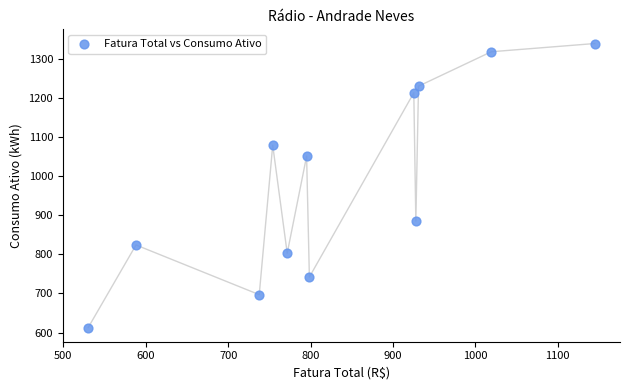

What is the range of Y values (max minus min)?

726